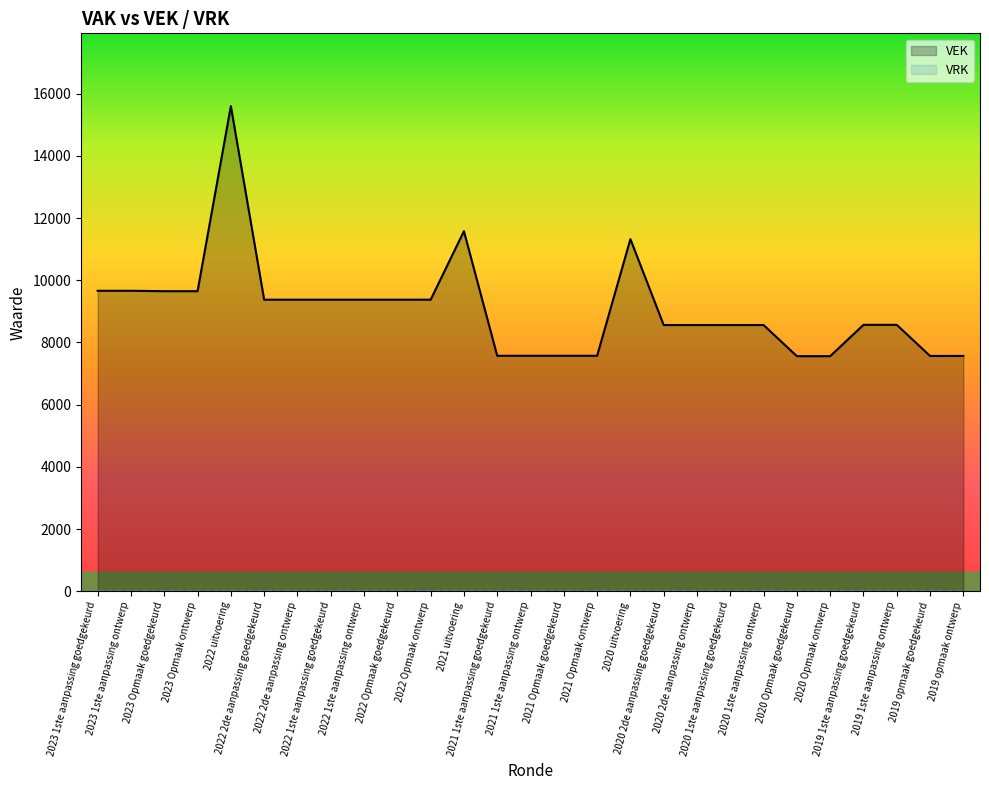

The value at 2021 1ste aanpassing ontwerp is 7571. True or false?

True